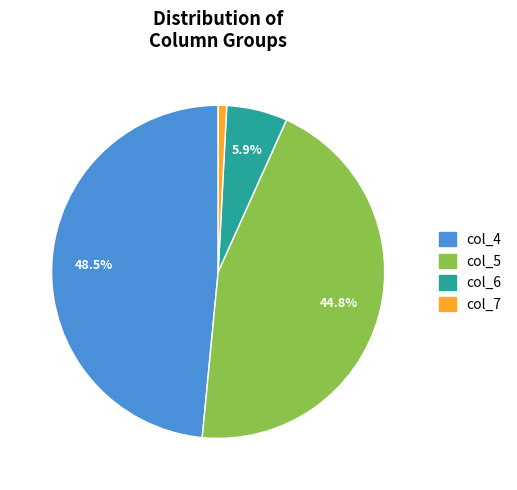

What is the largest slice in the pie chart?

col_4